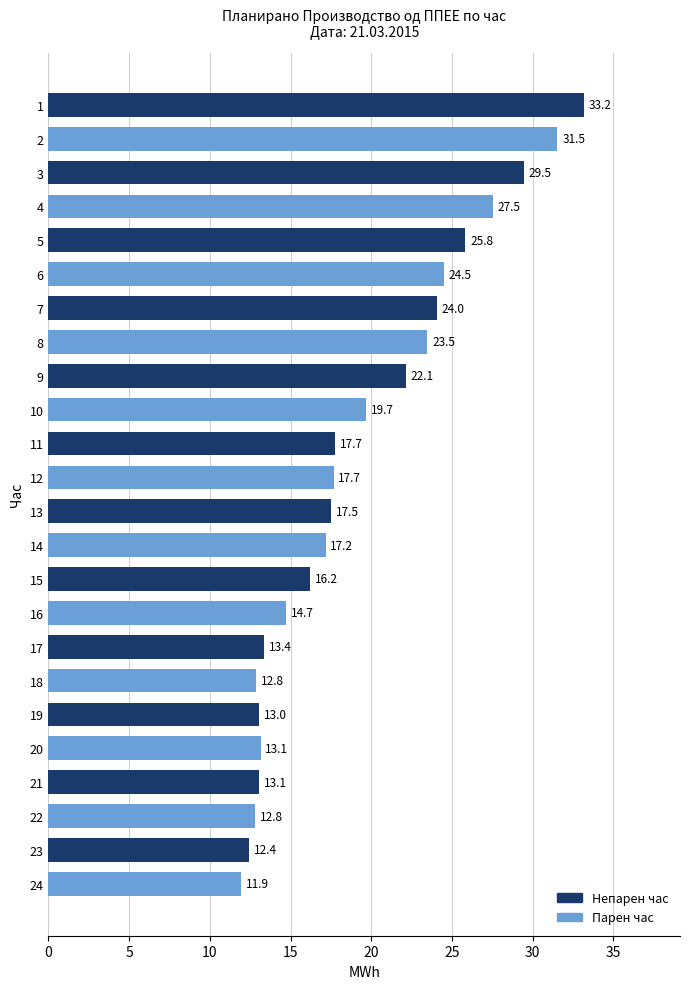

The chart shows a value of 21.5 at 16. True or false?

False